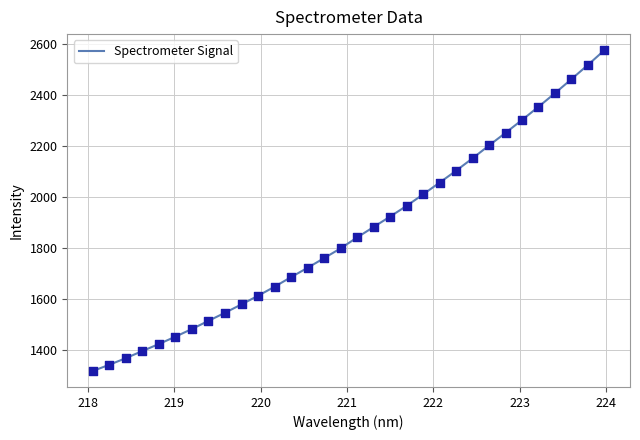

What is the maximum value shown in the chart?

2575.3